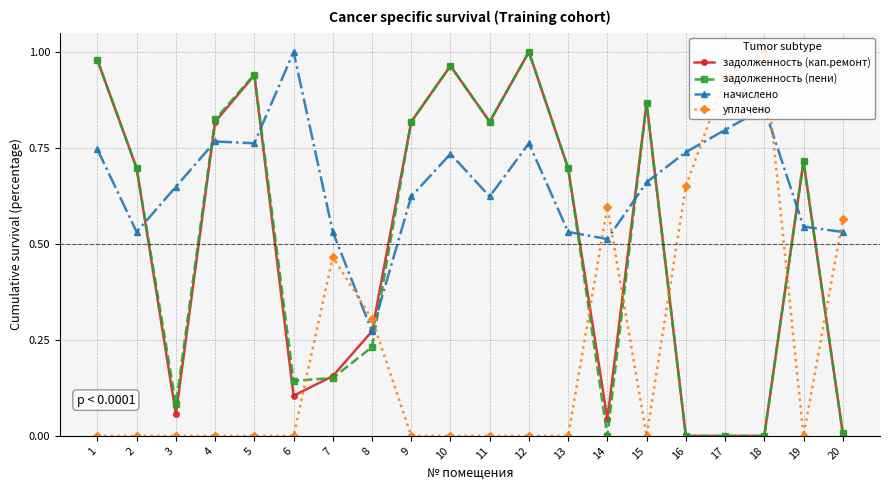

At which label does уплачено reach its peak?

18